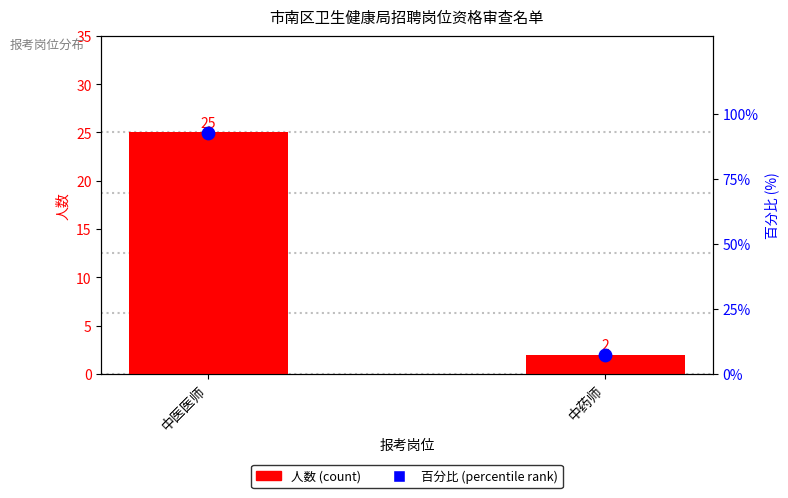

At which category is the sum across all series the highest?

中医医师